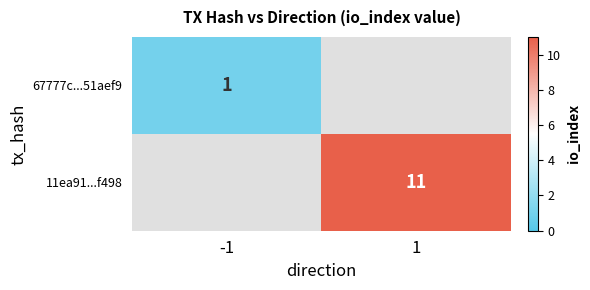

Is it true that 11ea91...f498 equals 11 at 1?

True